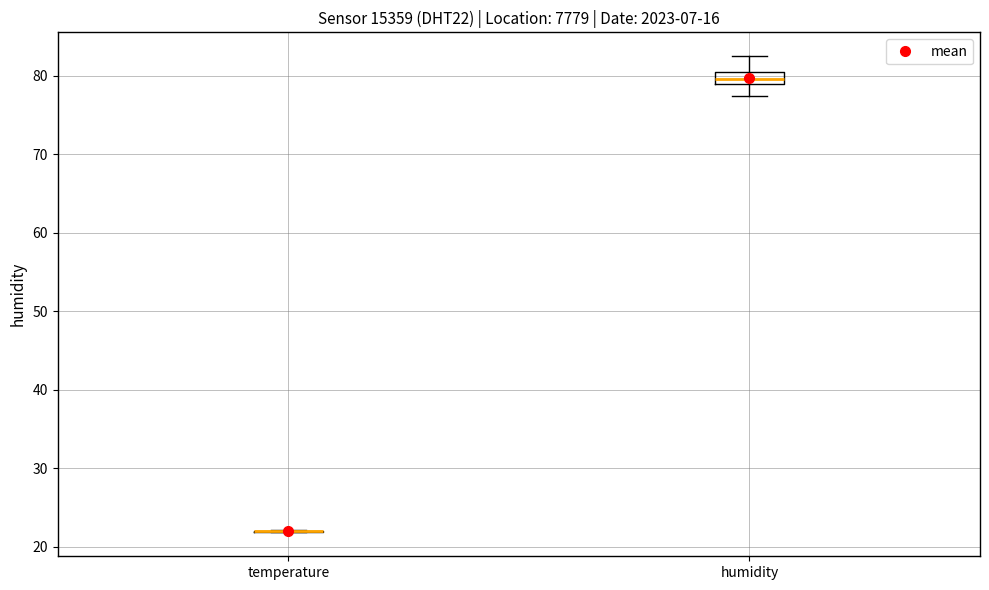

Which box is the tallest, from its lower edge to its upper edge?

humidity